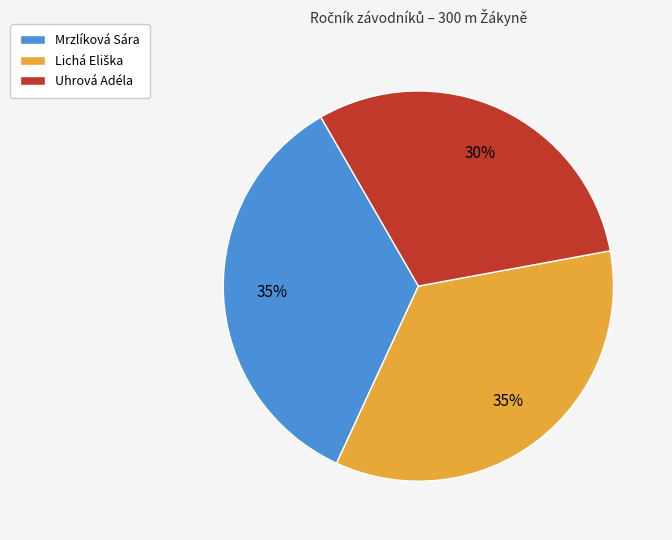

Combined, do Mrzlíková Sára and Uhrová Adéla account for over 50%?

Yes